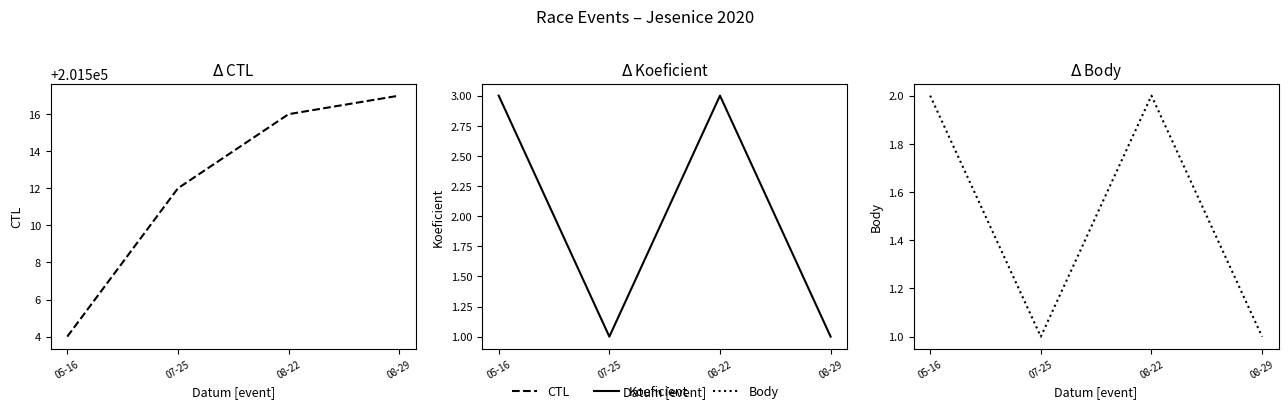

What value does the CTL series have at 08-22, to the nearest 5?

201515